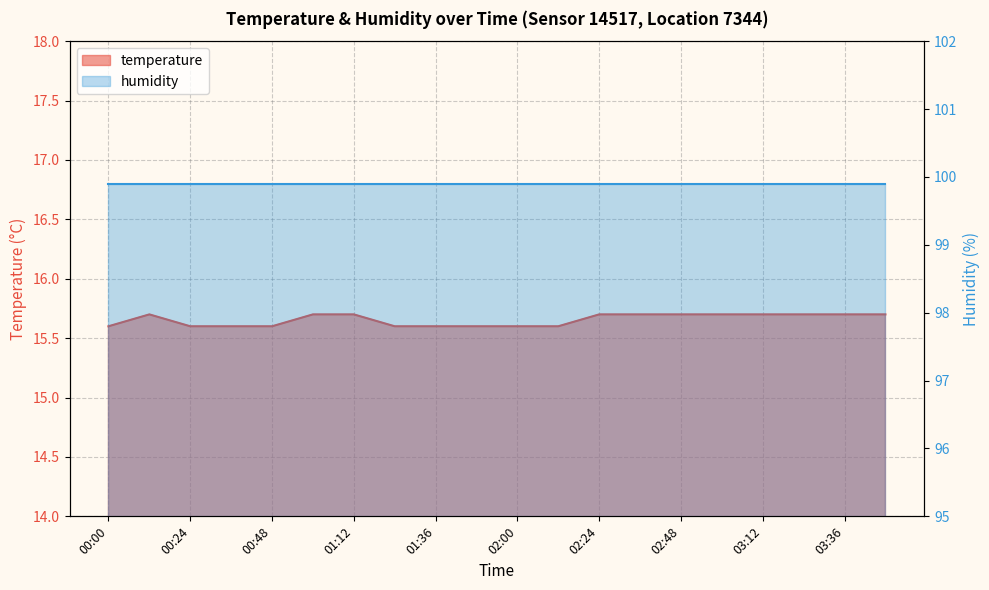

Reading left to right, transcribe all the data shown in this chart.

00:00=15.6	00:12=15.7	00:24=15.6	00:36=15.6	00:48=15.6	01:00=15.7	01:12=15.7	01:24=15.6	01:36=15.6	01:48=15.6	02:00=15.6	02:12=15.6	02:24=15.7	02:36=15.7	02:48=15.7	03:00=15.7	03:12=15.7	03:24=15.7	03:36=15.7	03:48=15.7